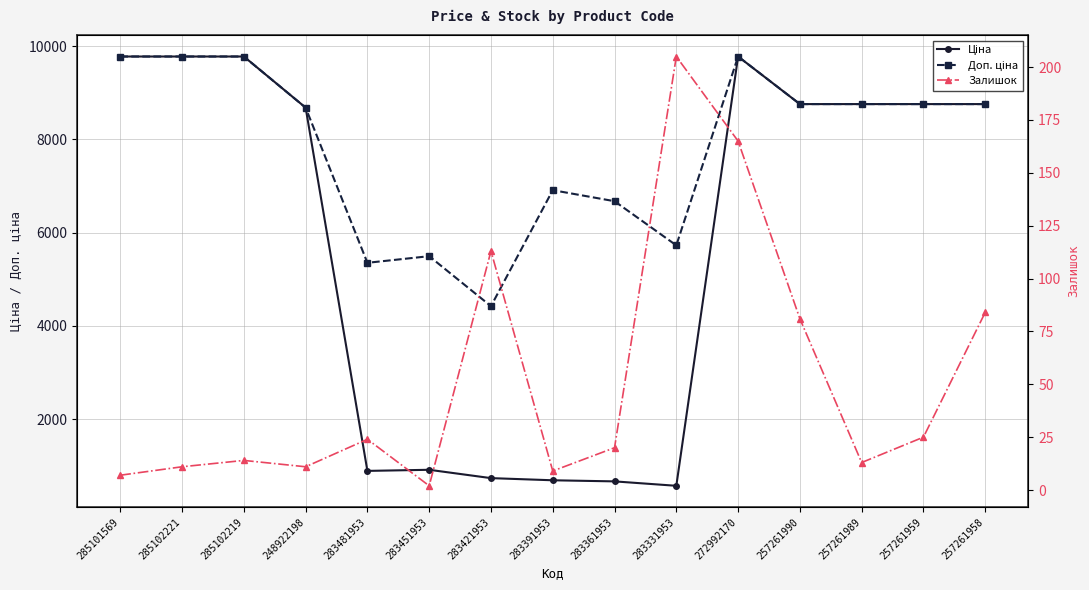

How many categories are shown in the chart?

15